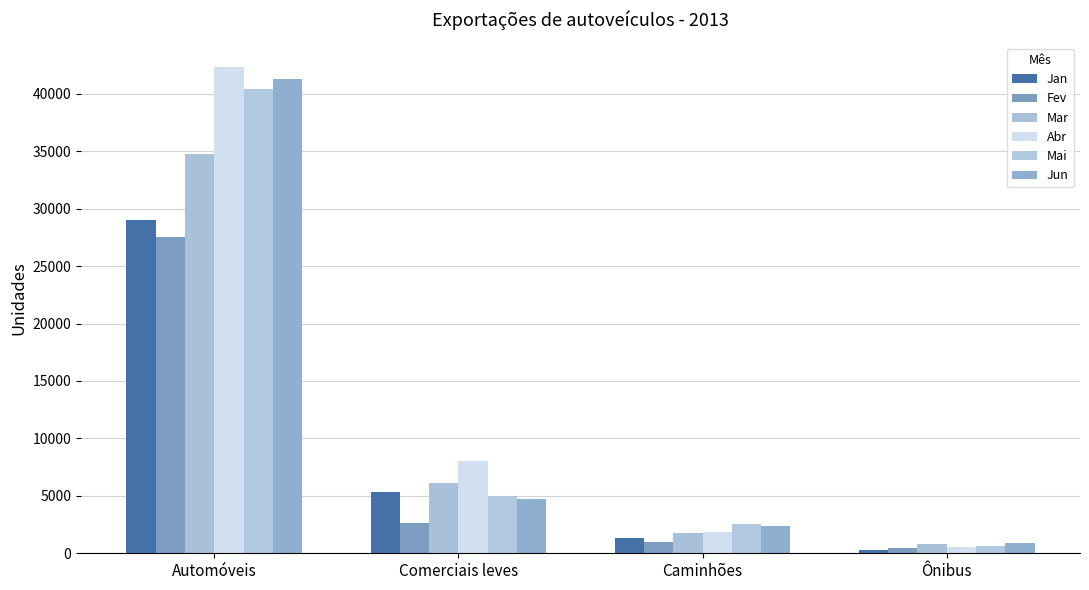

At which category is the sum across all series the highest?

Automóveis